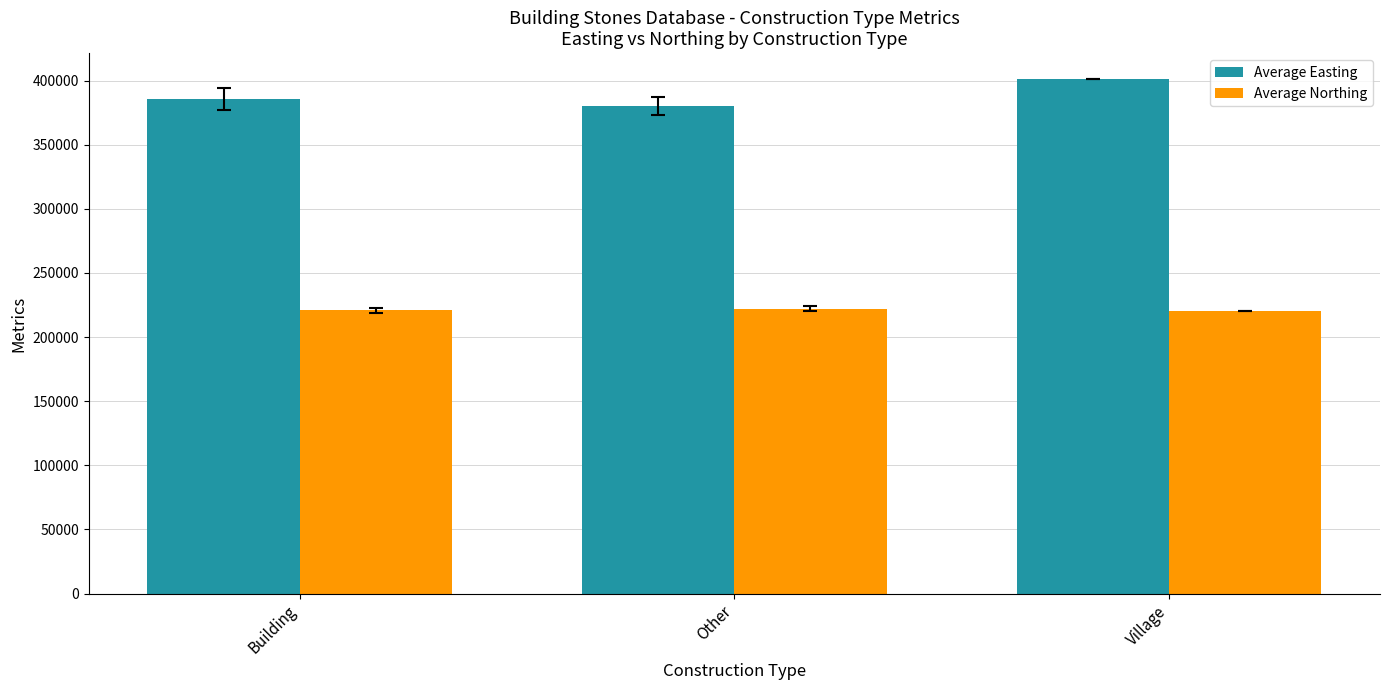

What is the label of the 1st bar from the left?

Building